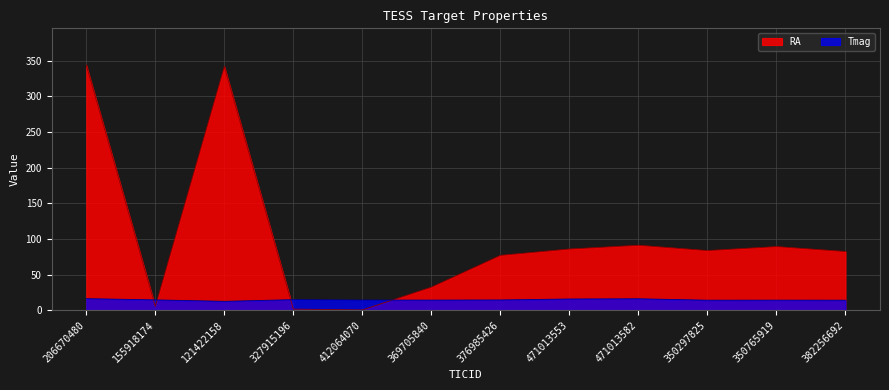

In Tmag, how many points are lower than both neighbors (excluding endpoints)?

3